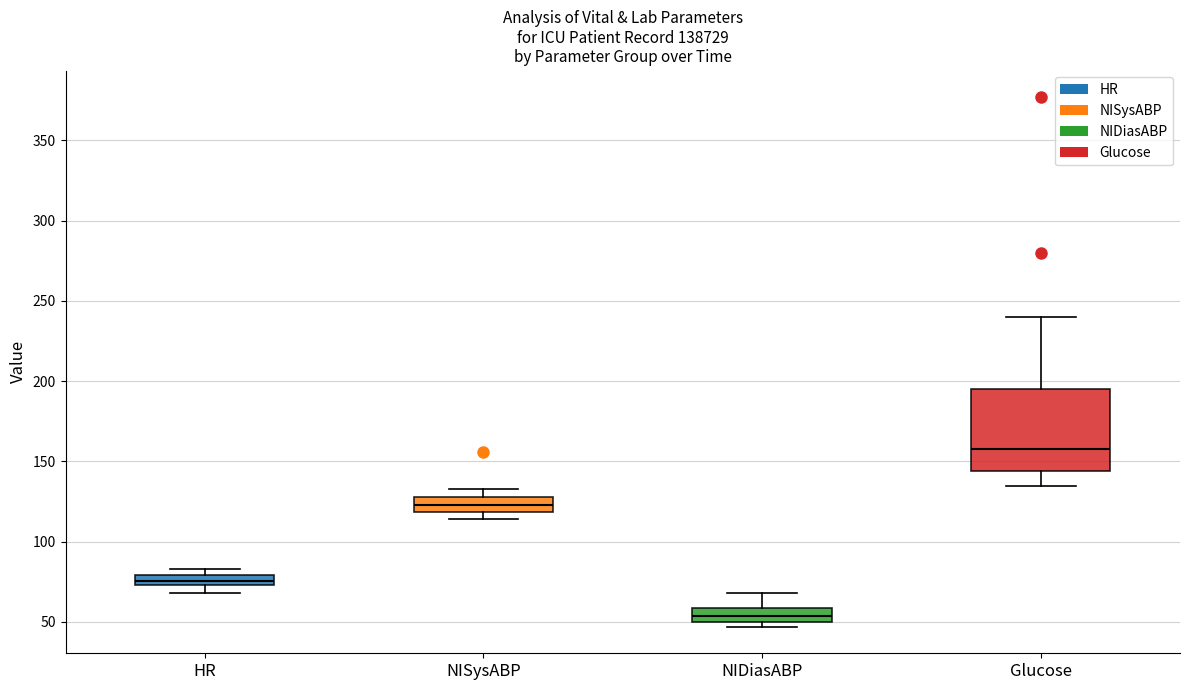

Which box has the highest median line?

Glucose